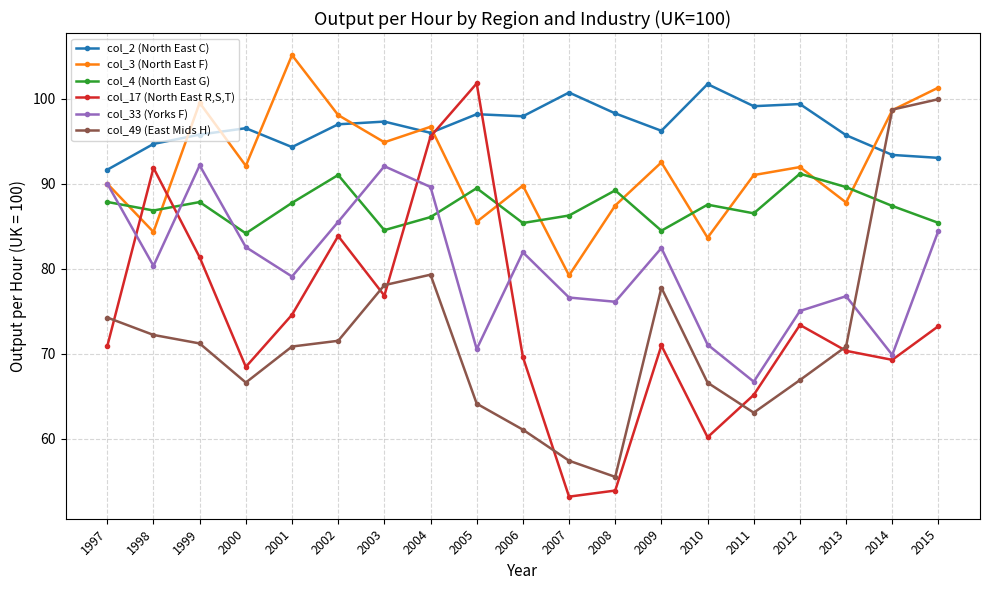

How many data points in col_49 (East Mids H) are less than 70?

8